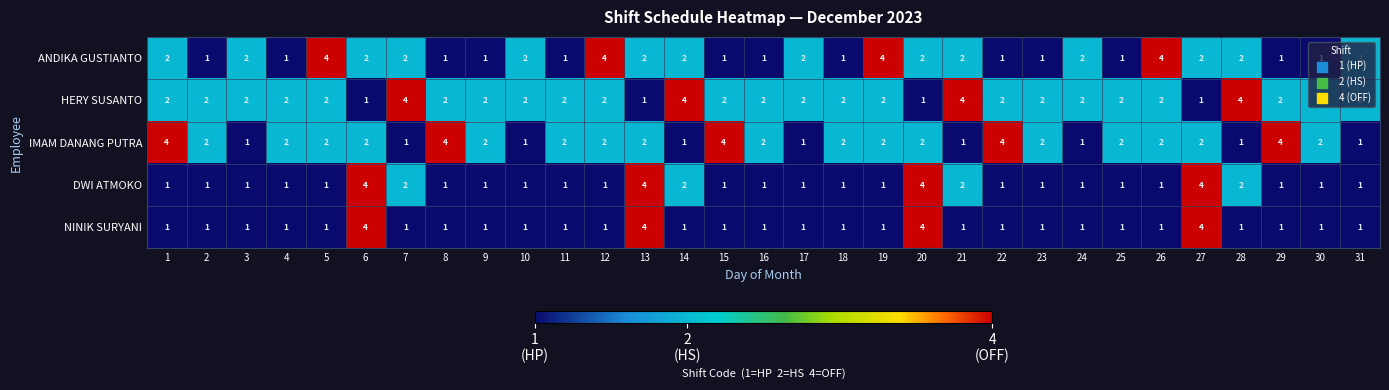

What is the sum of all NINIK SURYANI values?

43